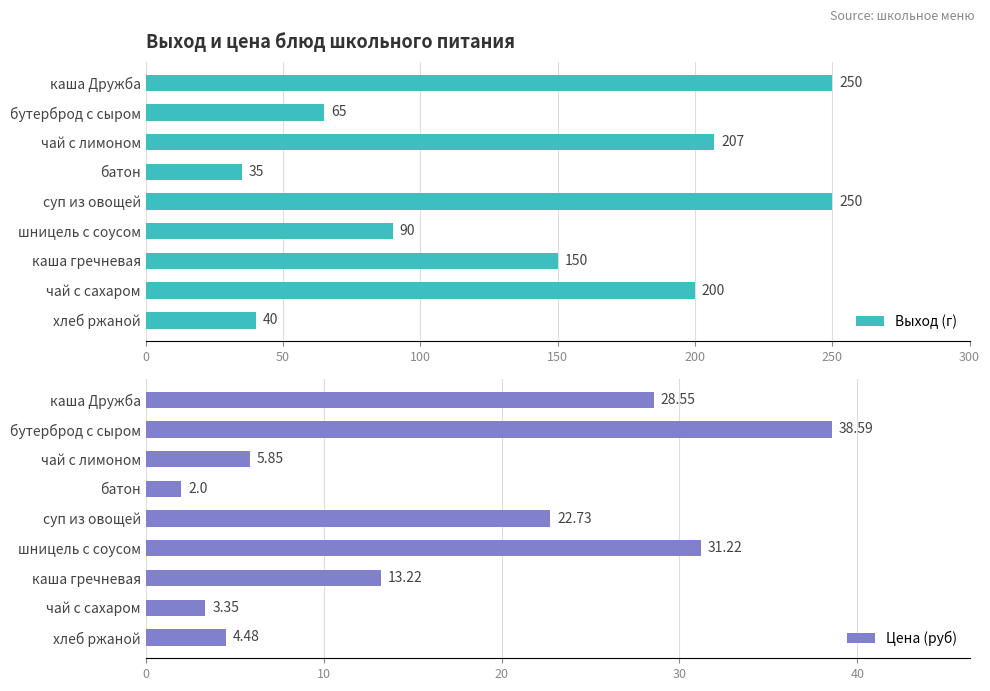

Which category has the lowest value in the Выход (г) series?

батон